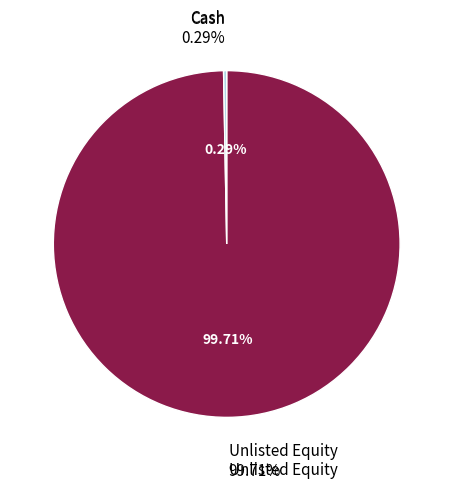

Which slice is the smallest?

Cash